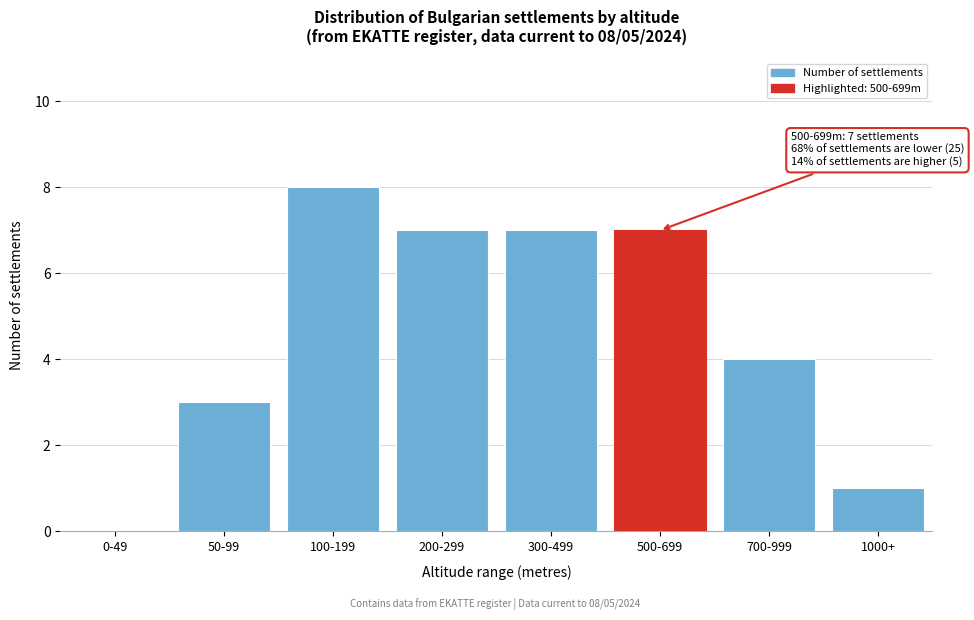

Reading left to right, list all the values displayed in this chart.

0-49=0	50-99=3	100-199=8	200-299=7	300-499=7	500-699=7	700-999=4	1000+=1